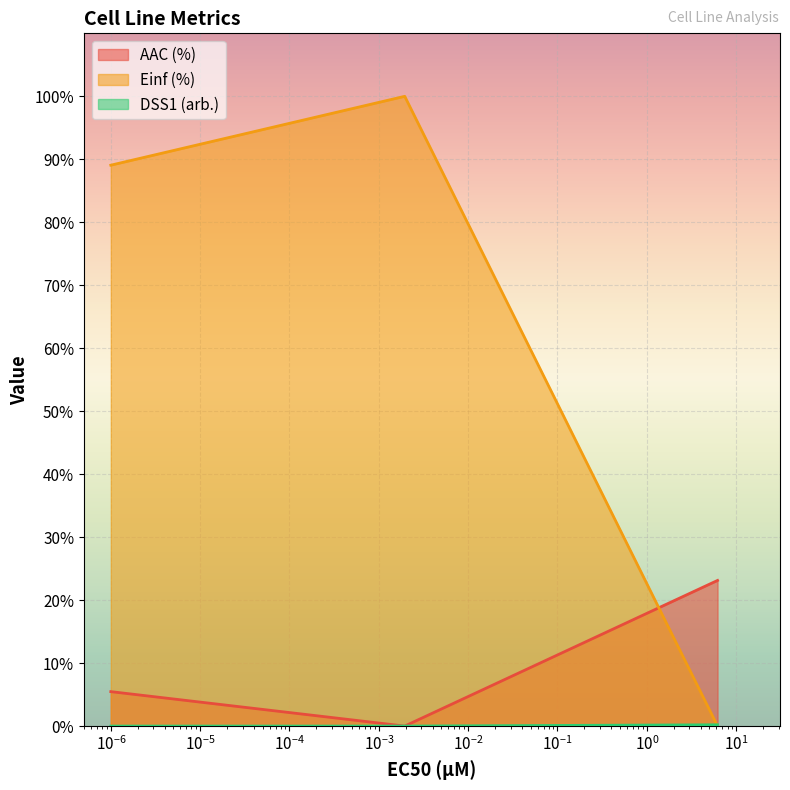

What is the sum of all AAC (%) values?

28.6